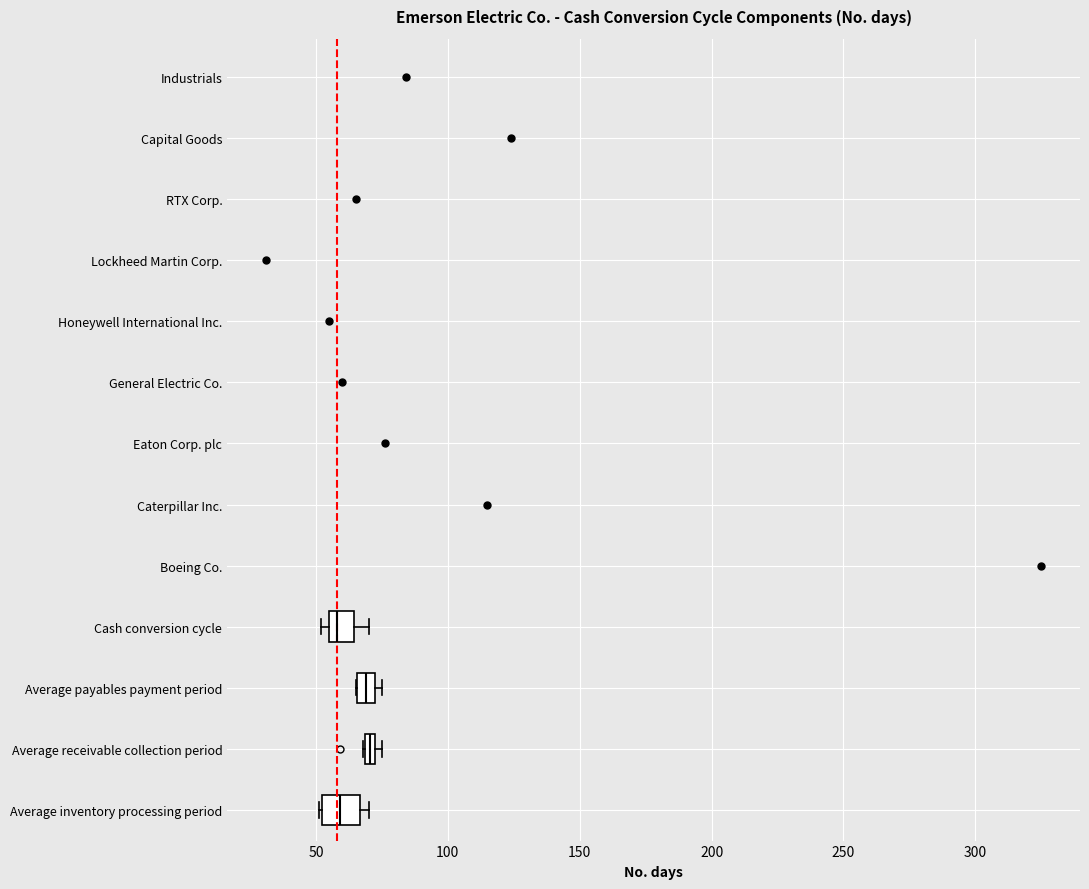

Where is the left edge of the box for Average payables payment period on the x-axis? The values are not printed on the chart, so give them approximately, as read against the axis.

65